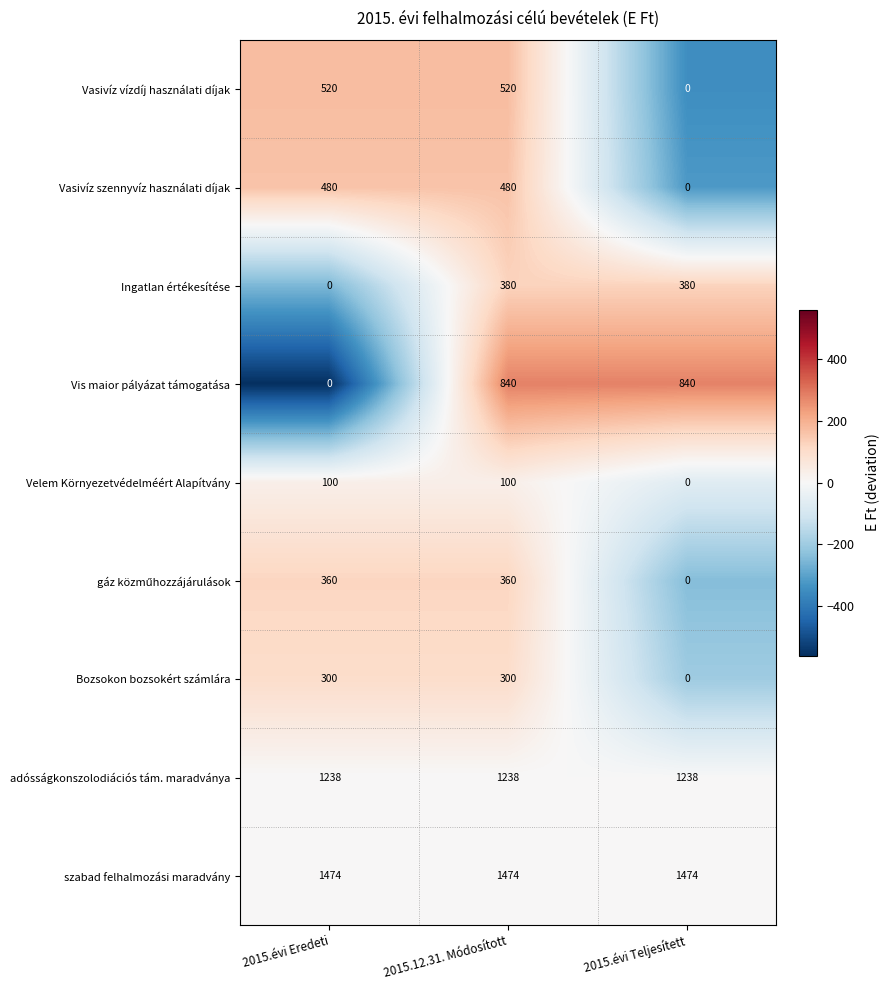

What is the difference between the second highest and minimum values in the Vis maior pályázat támogatása series?

840